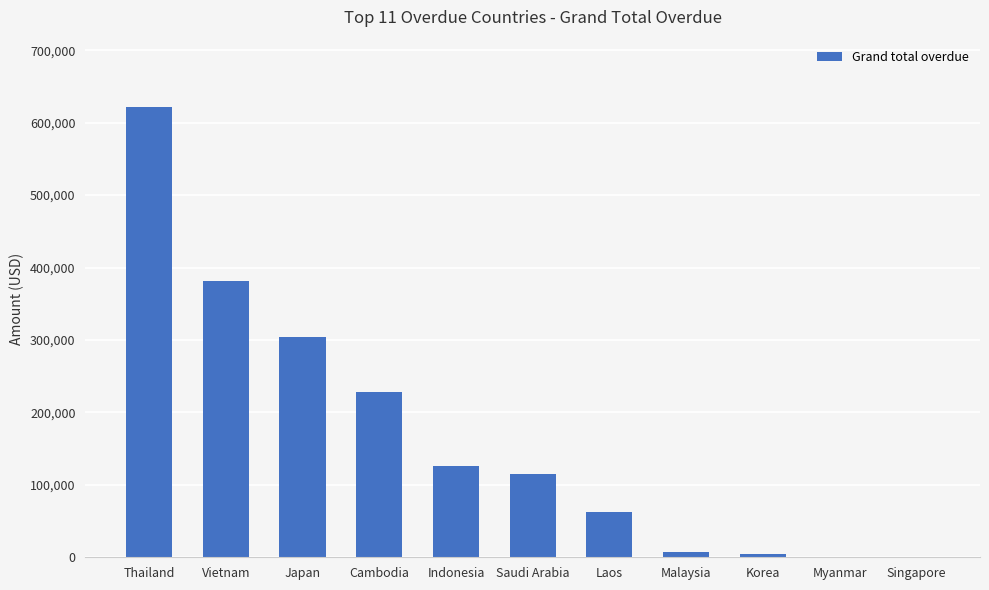

What is the maximum value shown in the chart?

621311.1